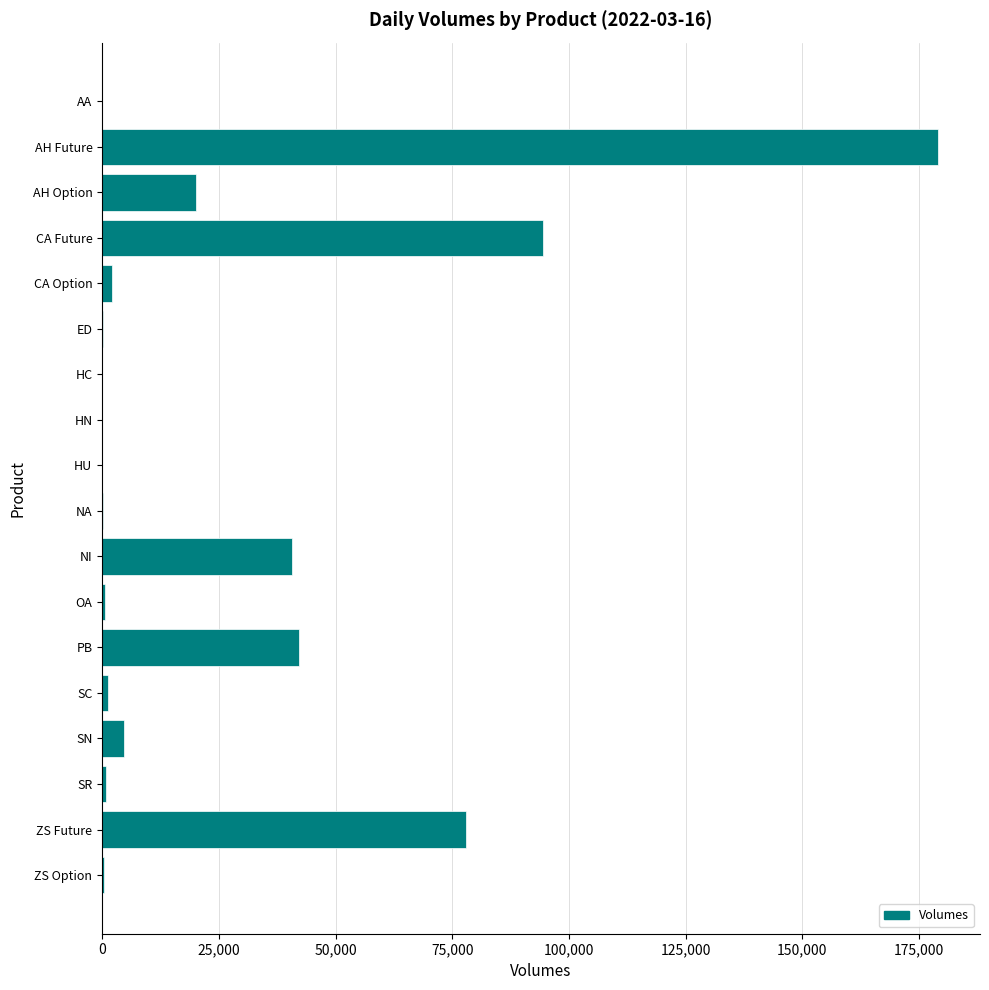

What is the greatest value displayed?

179096